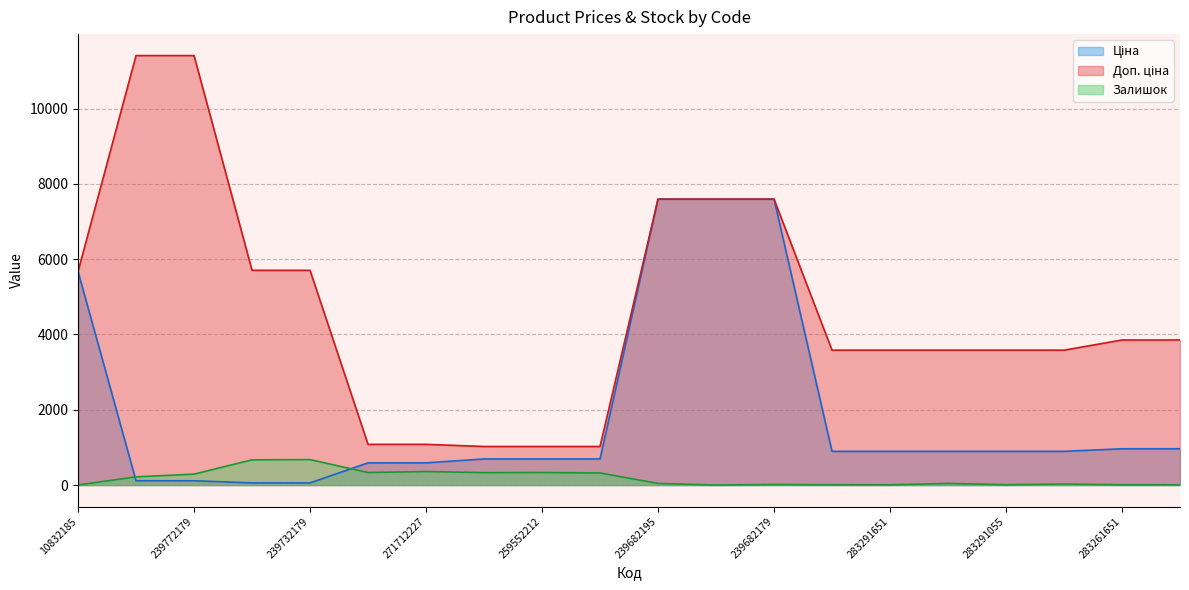

Count the number of data series in this chart.

3